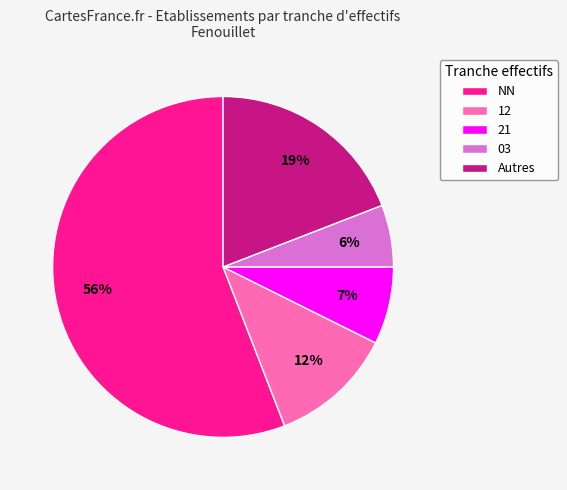

The 03 slice represents 6% of the pie. True or false?

True